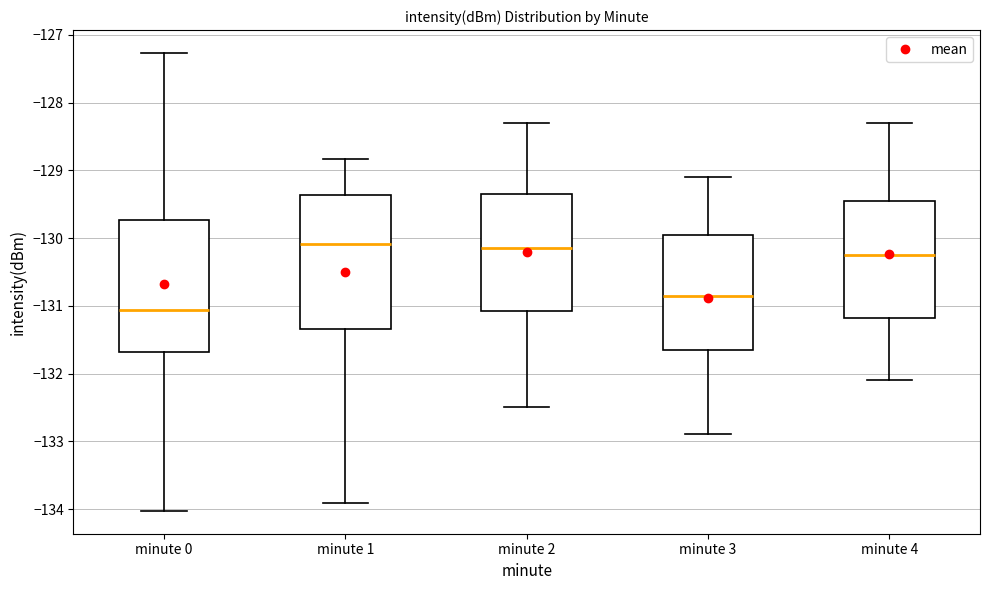

Reading left to right, read every box against the y-axis: the position of its median line, the range the box covers, and the ends of its whiskers. The values are not printed on the chart, so give them approximately, as read against the axis.

minute 0: median -131.1, box -131.7 to -129.7, whiskers -134.0 to -127.3
minute 1: median -130.1, box -131.3 to -129.4, whiskers -133.9 to -128.8
minute 2: median -130.1, box -131.1 to -129.3, whiskers -132.5 to -128.3
minute 3: median -130.8, box -131.6 to -129.9, whiskers -132.9 to -129.1
minute 4: median -130.2, box -131.2 to -129.4, whiskers -132.1 to -128.3